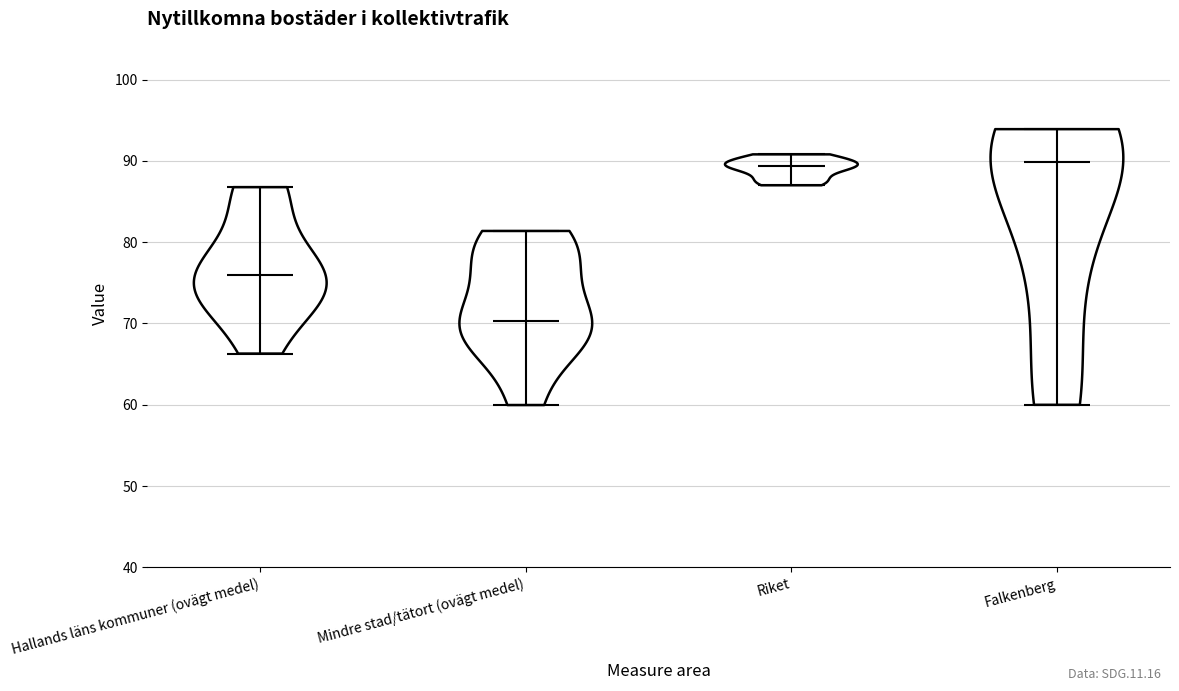

Reading left to right, read every violin against the y-axis: where its median line is, and the lowest and highest points it reaches. The values are not printed on the chart, so give them approximately, as read against the axis.

Hallands läns kommuner (ovägt medel): median line 76, lowest point 66, highest point 87
Mindre stad/tätort (ovägt medel): median line 70, lowest point 60, highest point 81
Riket: median line 89, lowest point 87, highest point 91
Falkenberg: median line 90, lowest point 60, highest point 94